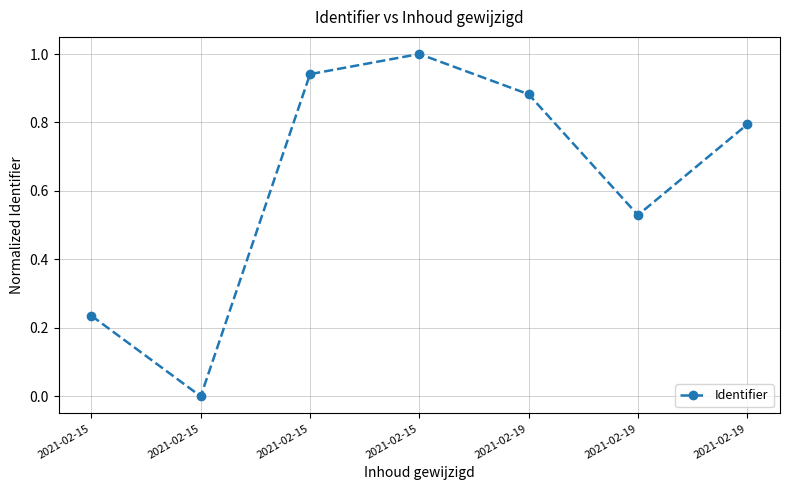

How many series are shown in this chart?

1